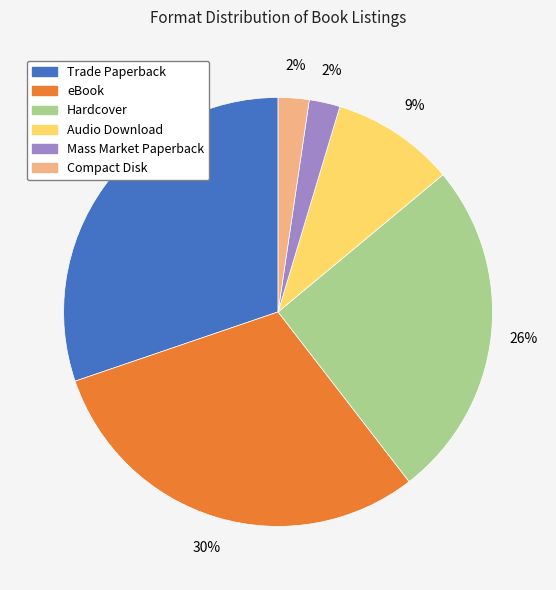

Is it true that Trade Paperback is 36% of the pie?

False